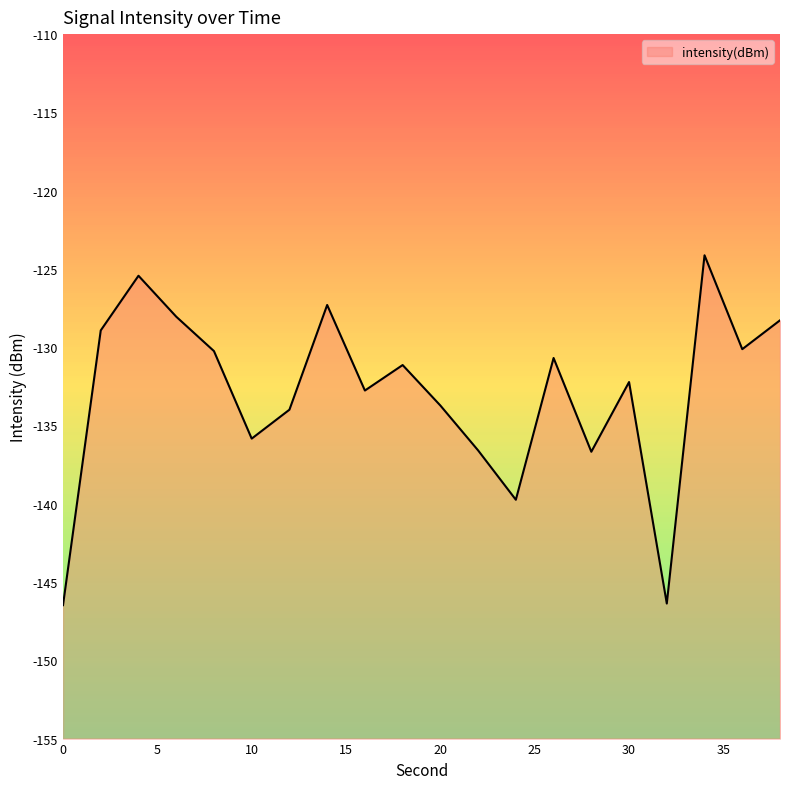

The value at 14 is -127.3. True or false?

True